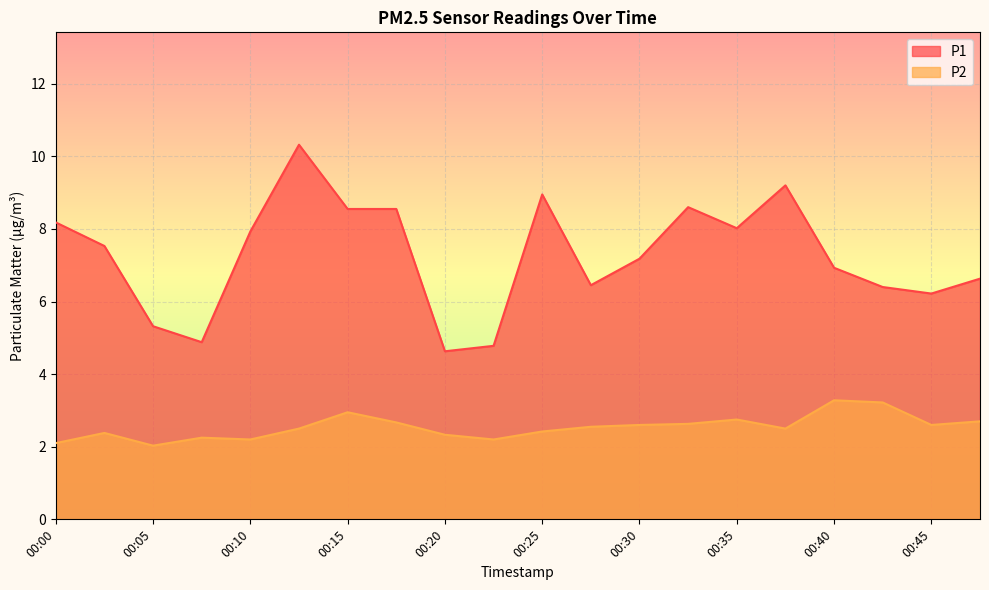

What are all the series names shown in the legend?

P1, P2